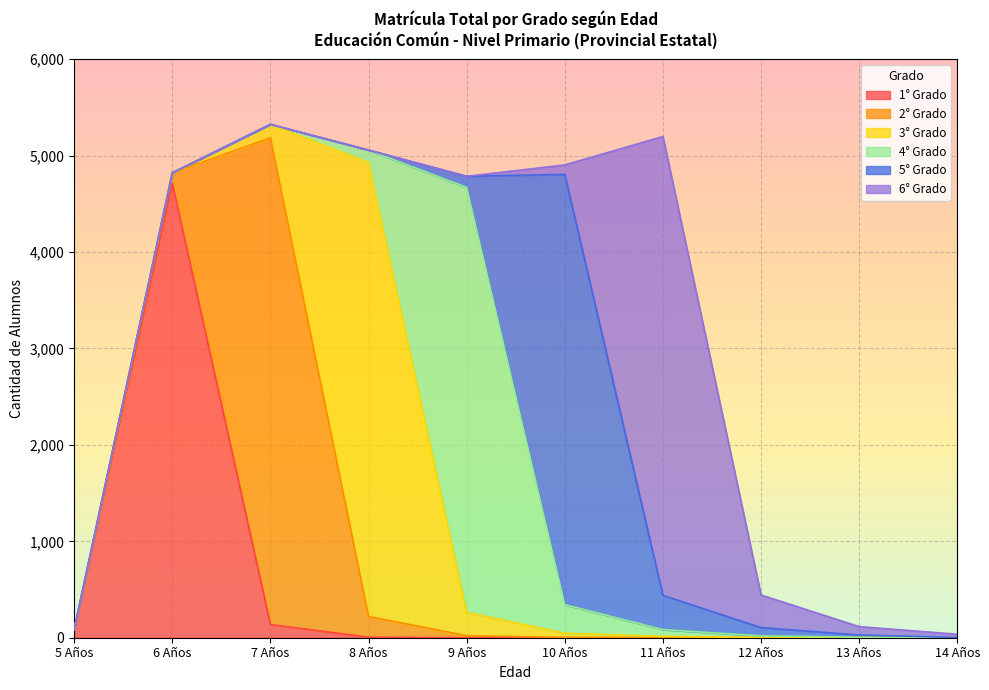

What is the maximum value shown in the chart?

5048